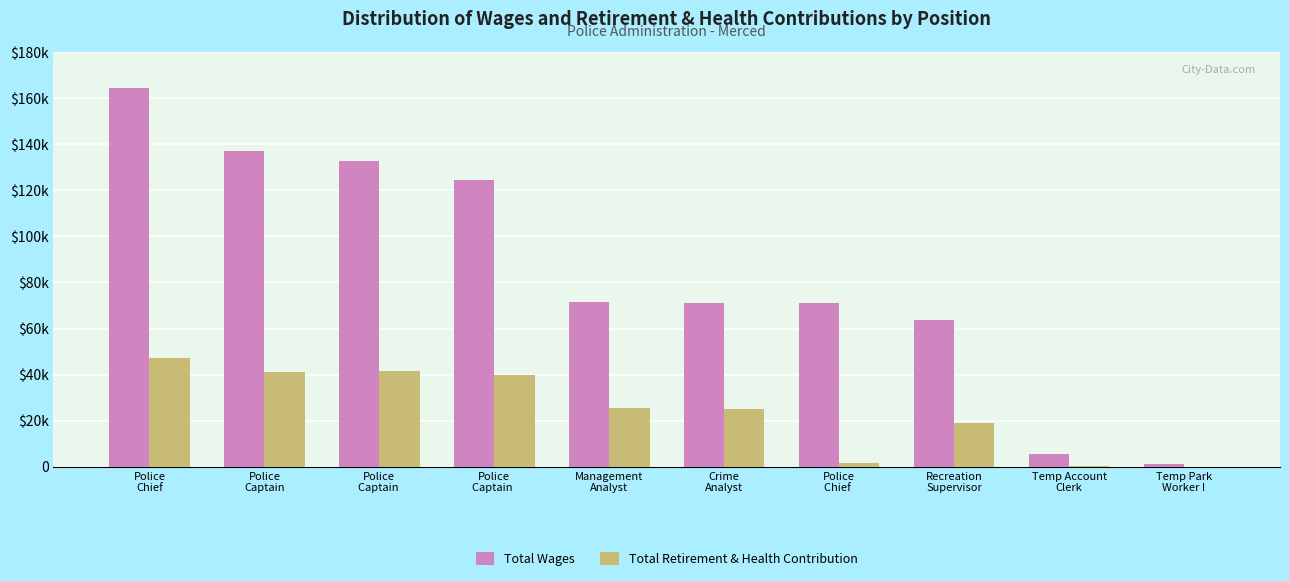

Which series has the largest total across all categories?

Total Wages